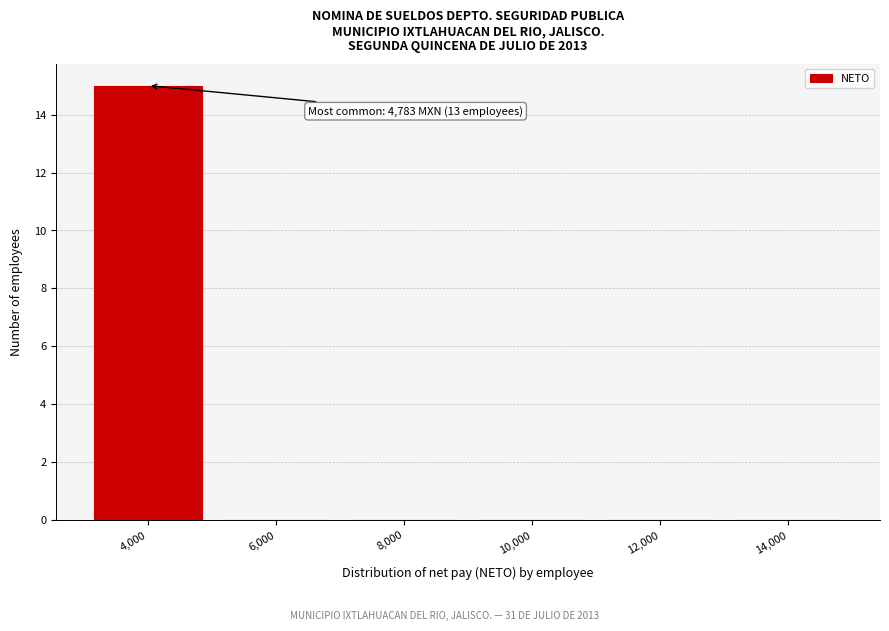

Which range on the x-axis has the tallest bar?

3000 to 5000